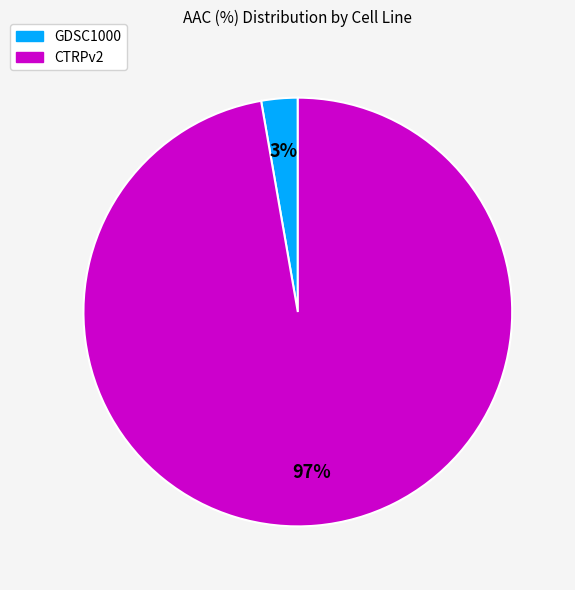

Do GDSC1000 and CTRPv2 together represent more than half of the pie?

Yes